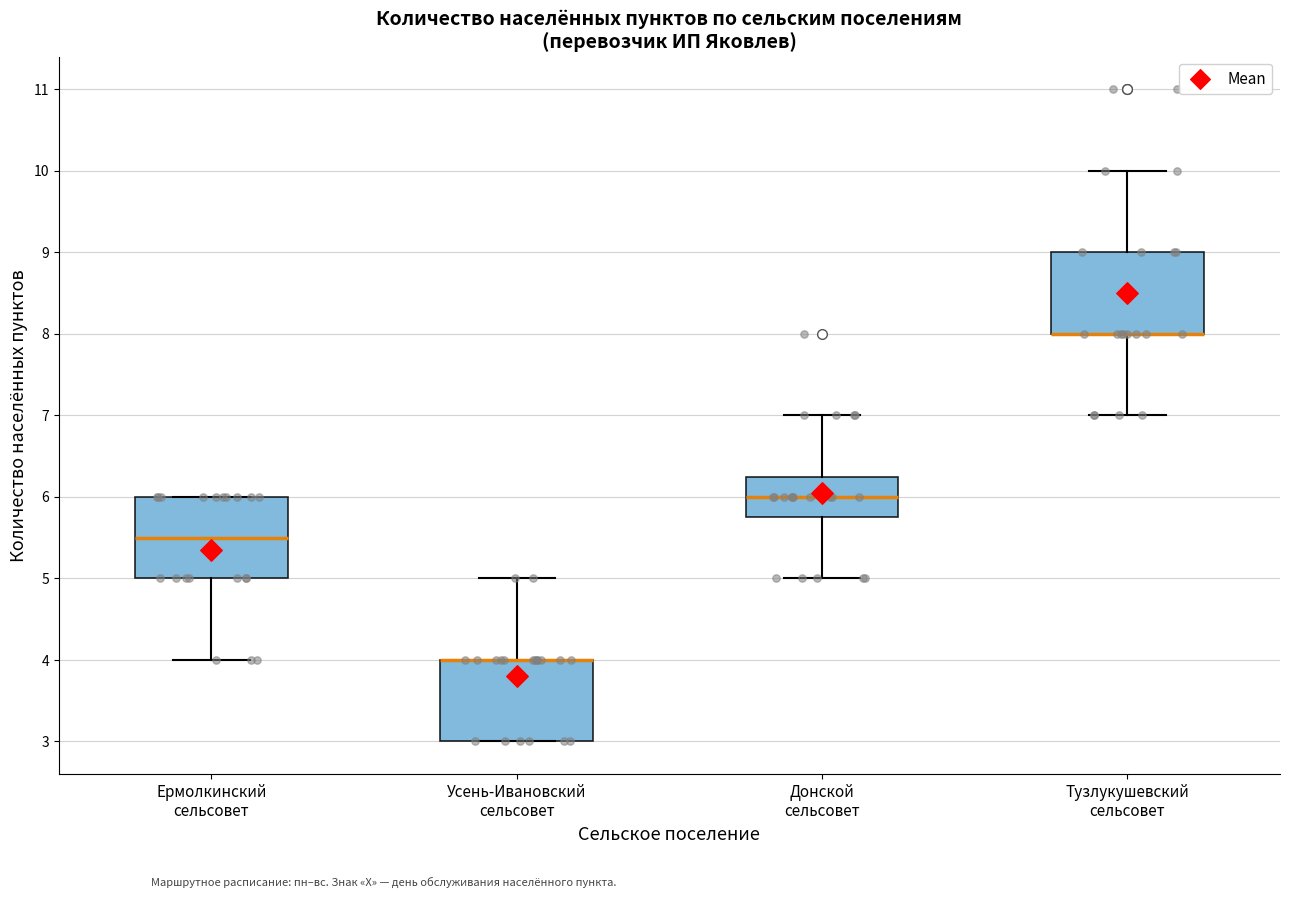

Reading left to right, read every box against the y-axis: the position of its median line, the range the box covers, and the ends of its whiskers. The values are not printed on the chart, so give them approximately, as read against the axis.

Ермолкинский сельсовет: median 5.5, box 5.0 to 6.0, whiskers 4.0 to 6.0
Усень-Ивановский сельсовет: median 4.0 (drawn on the box's upper edge), box 3.0 to 4.0, whiskers 3.0 to 5.0
Донской сельсовет: median 6.0, box 5.8 to 6.3, whiskers 5.0 to 7.0
Тузлукушевский сельсовет: median 8.0 (drawn on the box's lower edge), box 8.0 to 9.0, whiskers 7.0 to 10.0